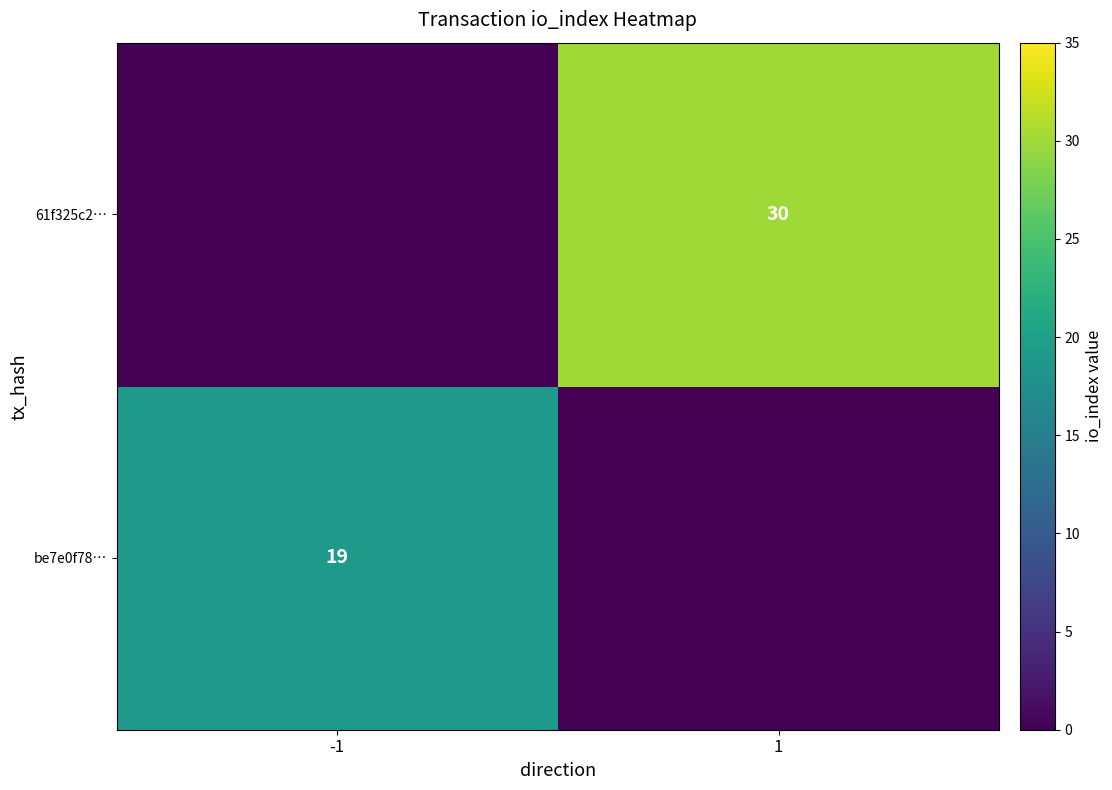

The value of 61f325c2… at 1 is 16. True or false?

False